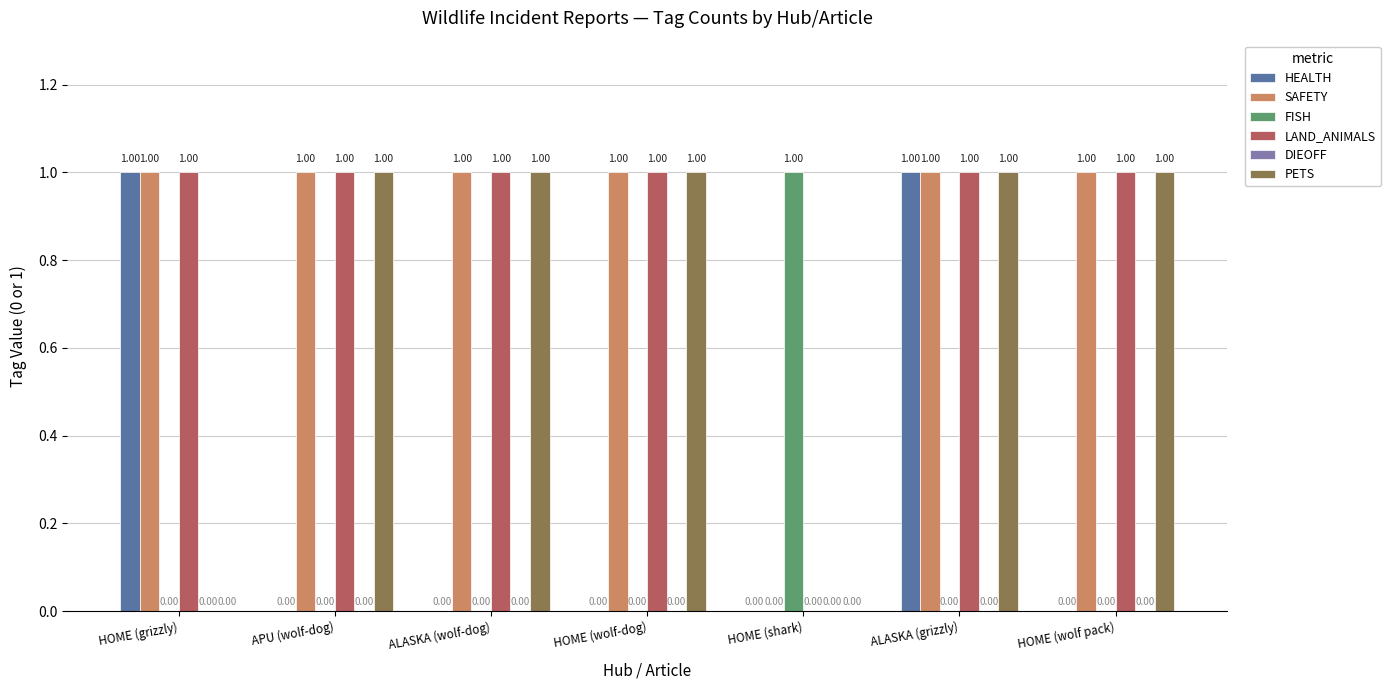

What is the maximum value shown in the chart?

1